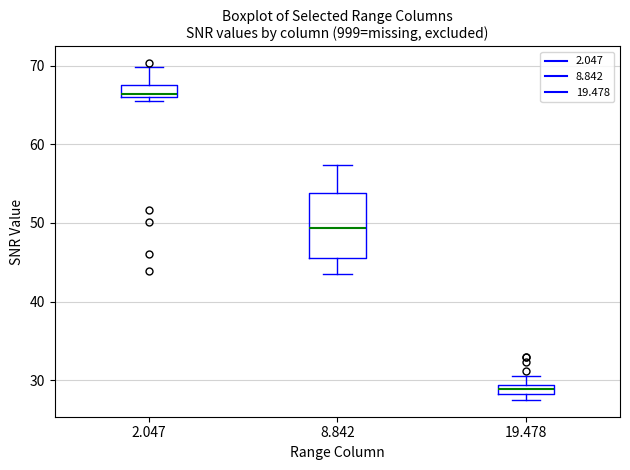

Where is the lower edge of the box at x = 19.478 on the y-axis? The values are not printed on the chart, so give them approximately, as read against the axis.

28